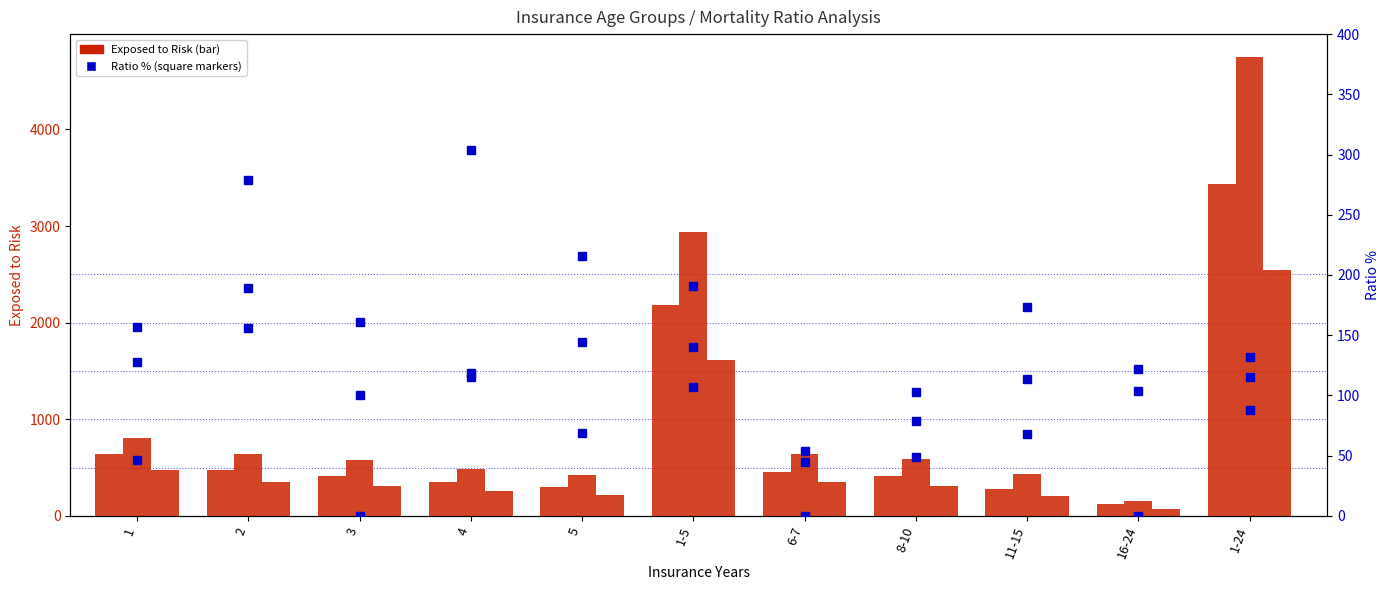

What is the sum of all Exposed to Risk (15-29) values?

9052